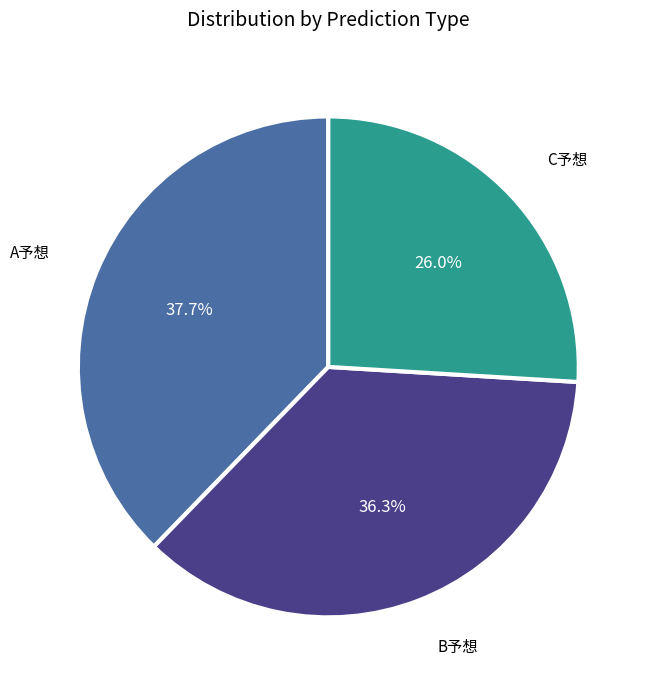

Is there a majority slice in this chart?

No